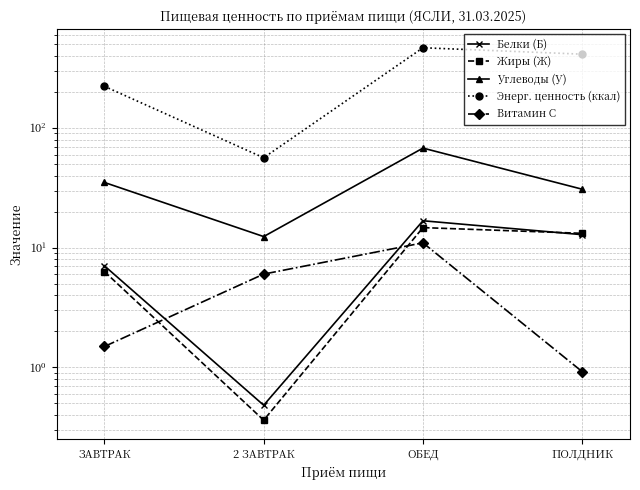

The Белки (Б) series shows 5.7 at ОБЕД. True or false?

False